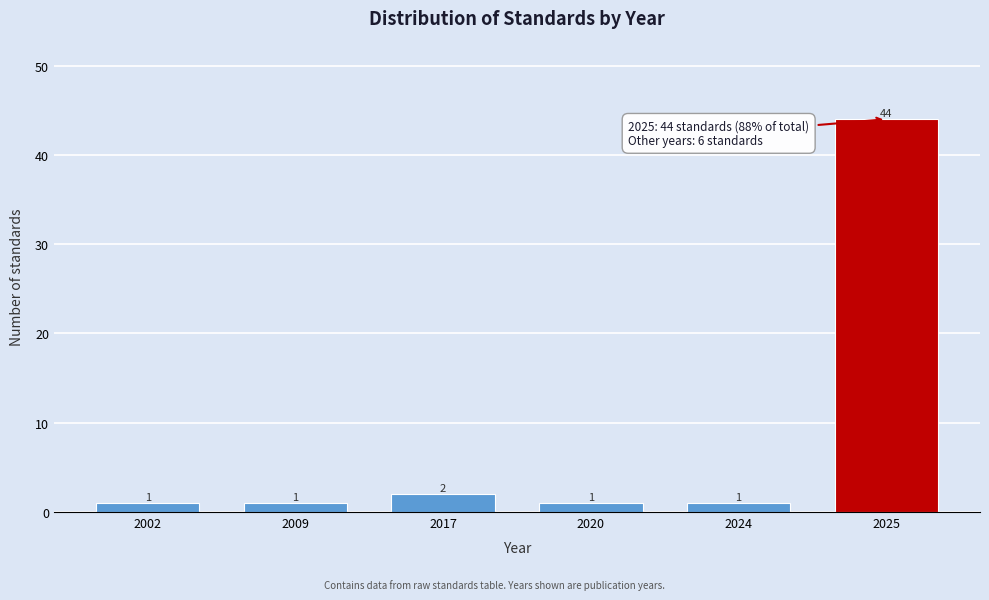

Reading right to left, extract all data points from this chart.

2025=44	2024=1	2020=1	2017=2	2009=1	2002=1